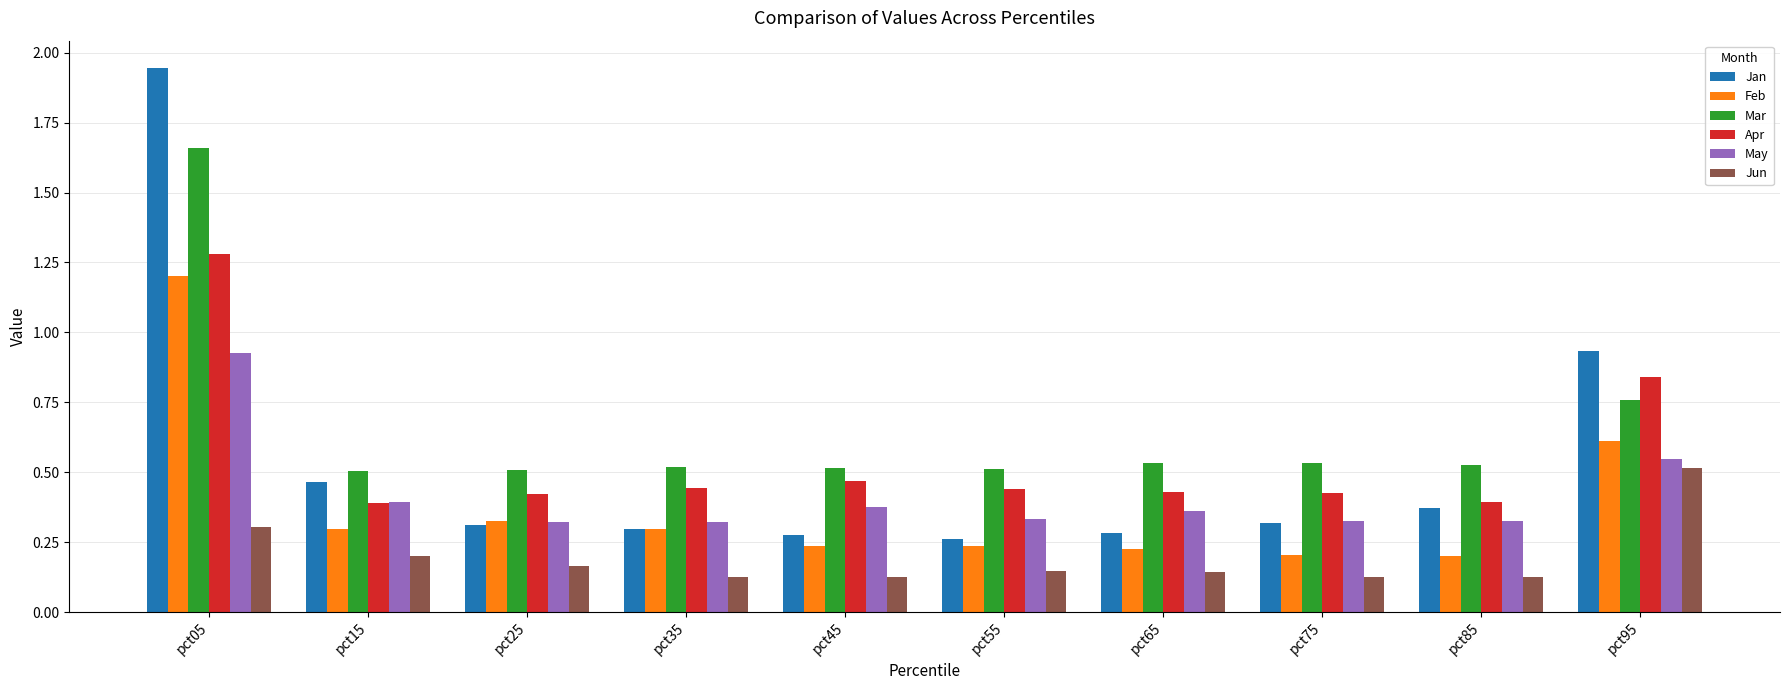

Which category has the highest value in the Feb series?

pct05